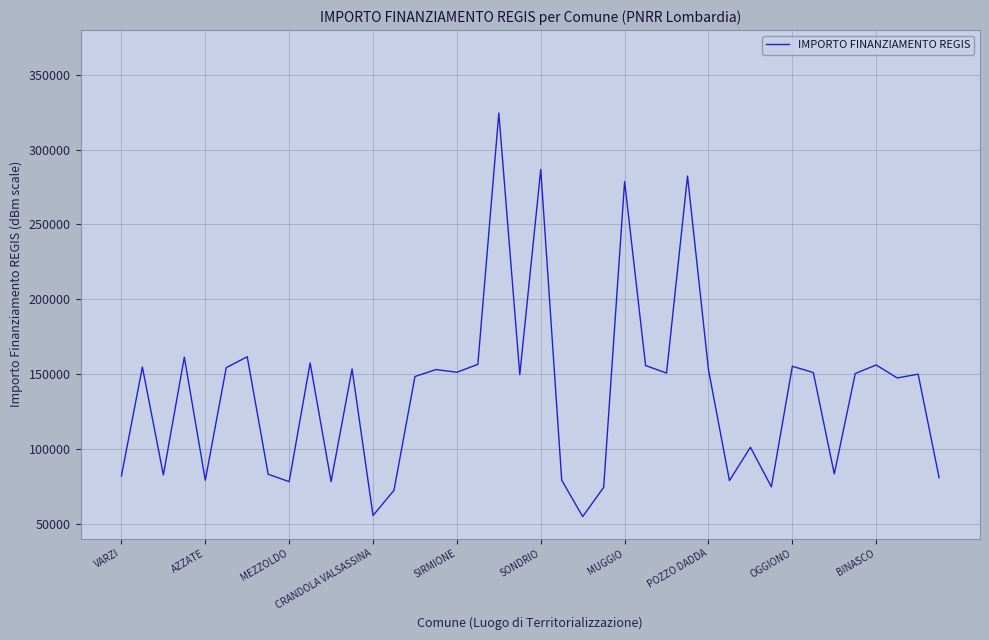

What is the difference between the maximum and minimum values?

269845.8